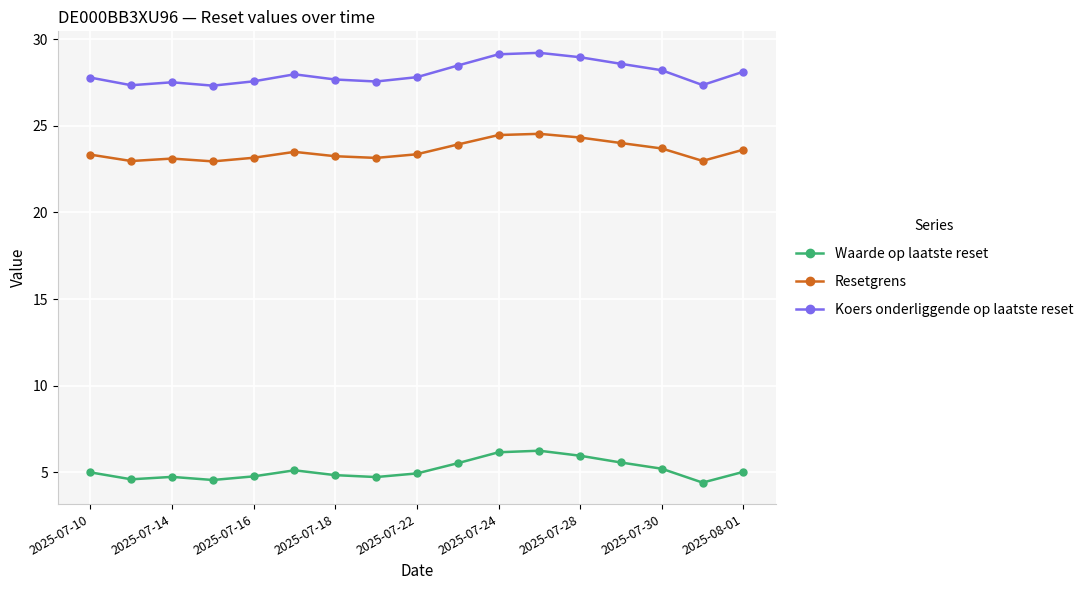

In Resetgrens, how many points are higher than both neighbors (excluding endpoints)?

3